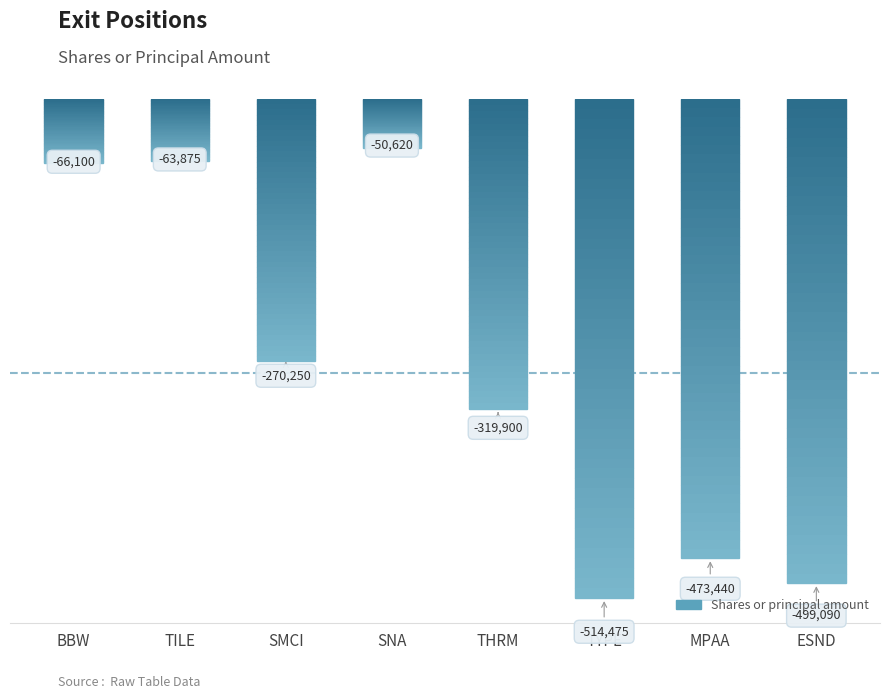

List the labels in order of value, largest first.

SNA, TILE, BBW, SMCI, THRM, MPAA, ESND, TYPE